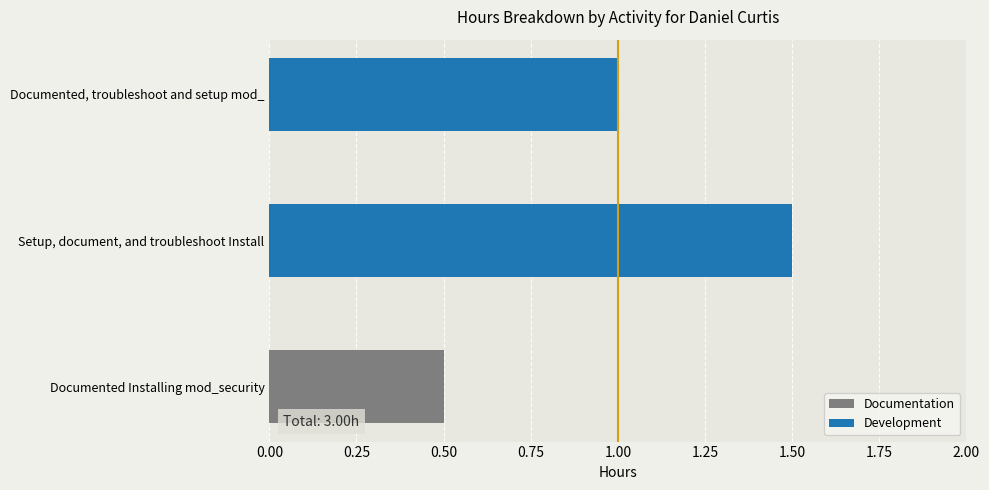

The value of Development at Setup, document, and troubleshoot Install is 0.4. True or false?

False